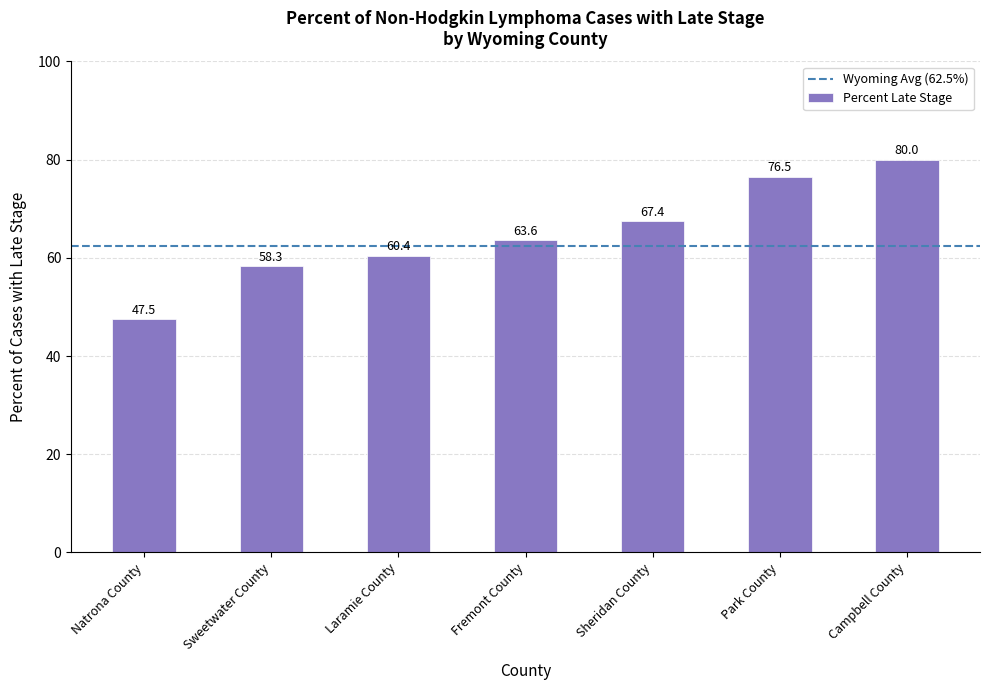

Which label corresponds to the largest value in the chart?

Campbell County